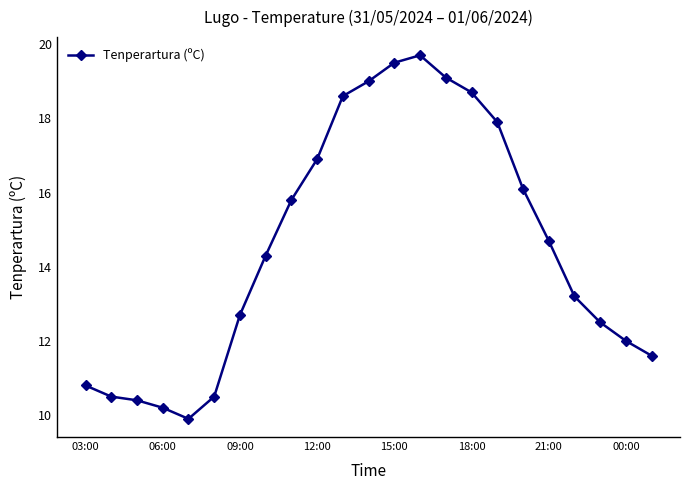

Is this an area chart (filled region under the line)?

No